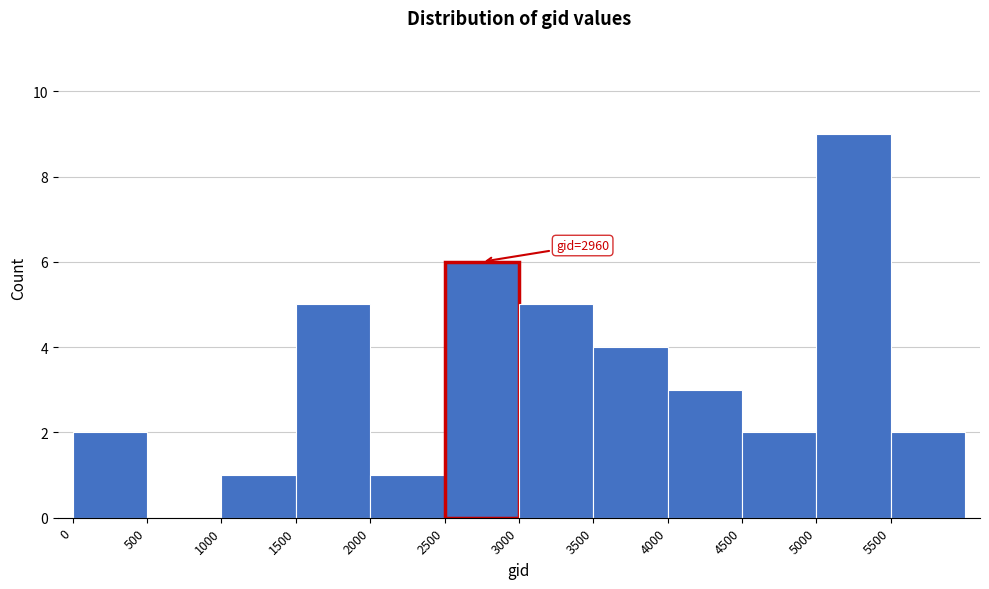

Which range on the x-axis has the tallest bar?

5000 to 5500